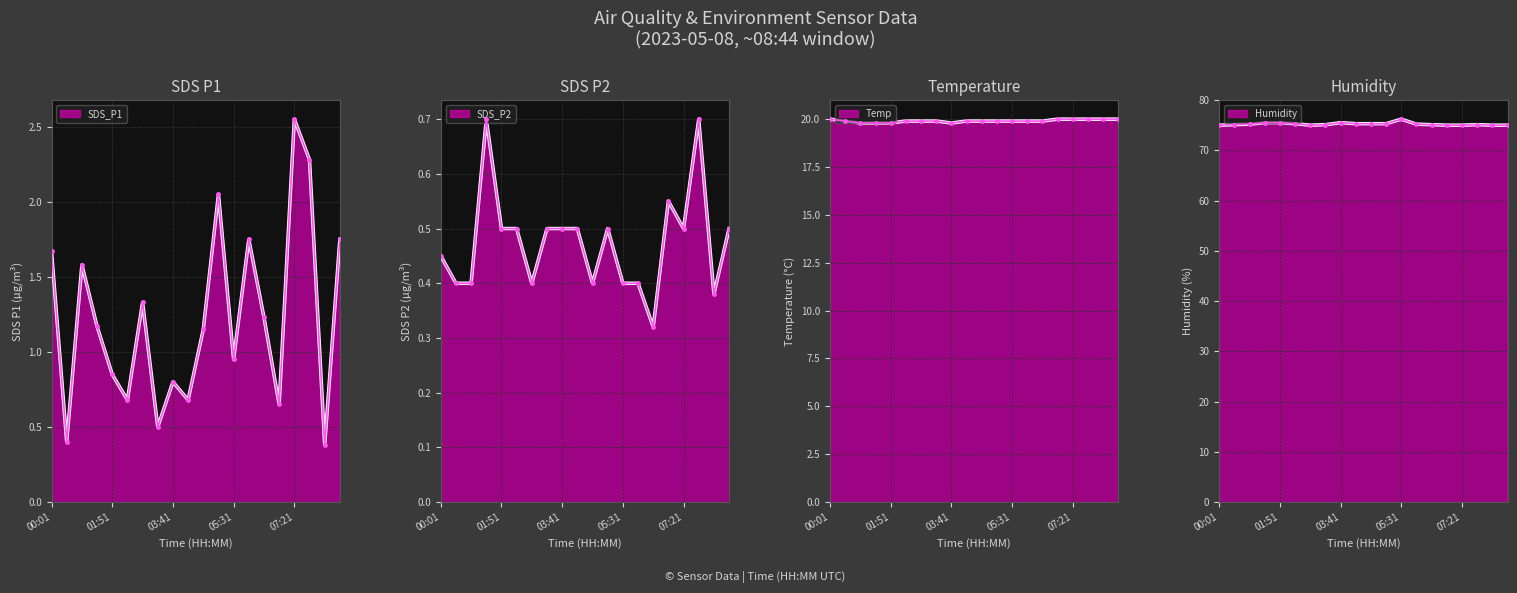

What is the total value across all series at 05:59?

97.2